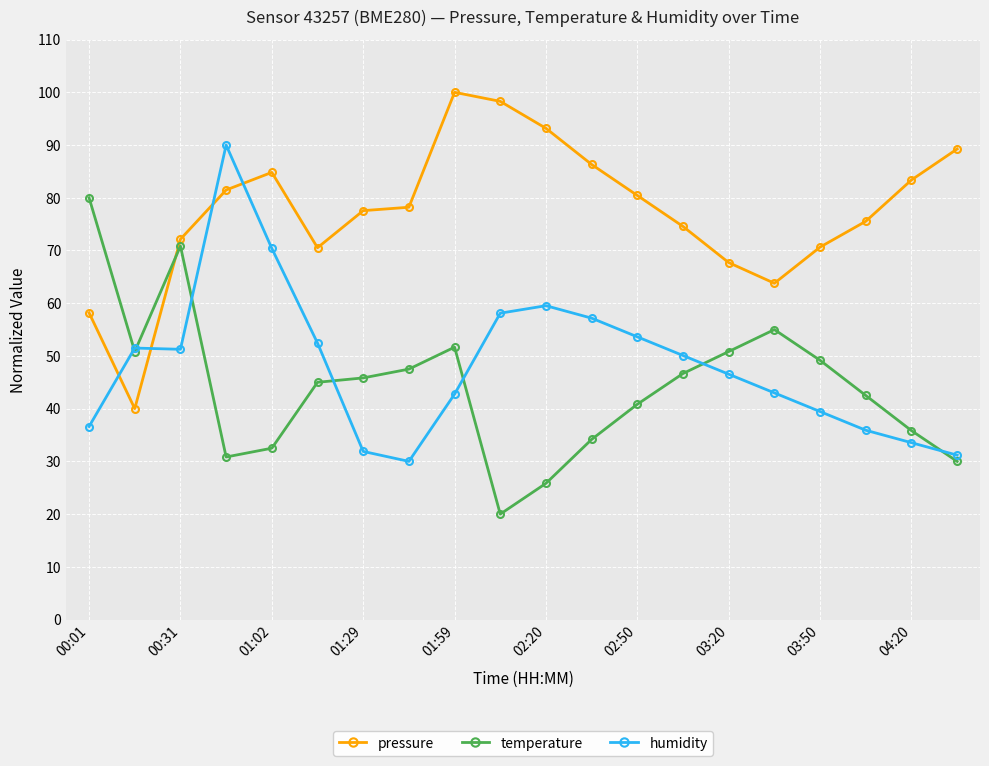

Count the number of data series in this chart.

3